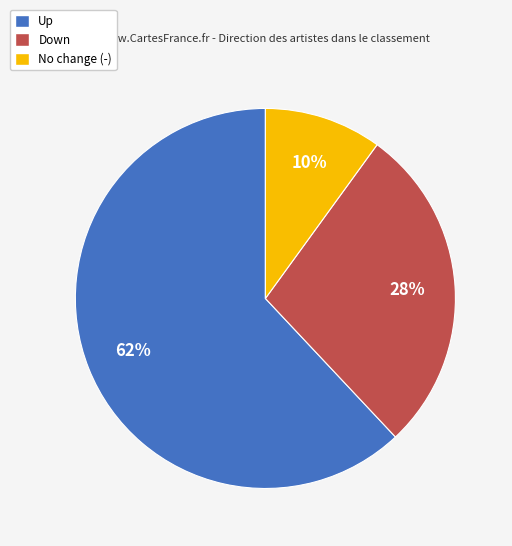

To the nearest percent, what is the difference between the largest and smallest slice percentages?

52%